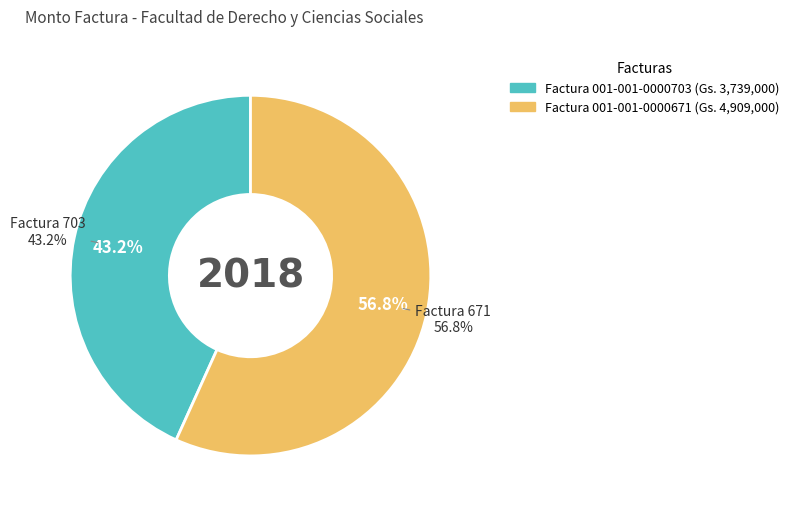

What is the change in value from Factura 001-001-0000703 to Factura 001-001-0000671?

+1170000